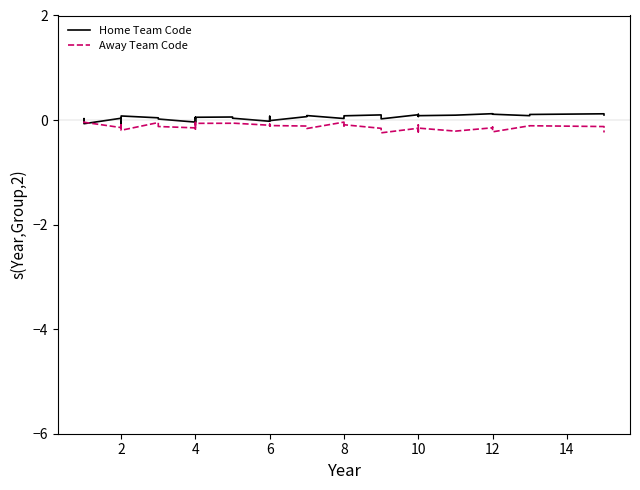

After their last crossing, which series has the higher values: Away Team Code or Home Team Code?

Home Team Code